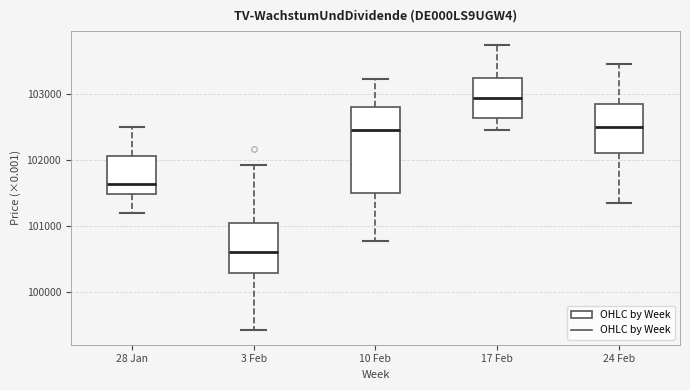

Which box has the highest median line?

17 Feb